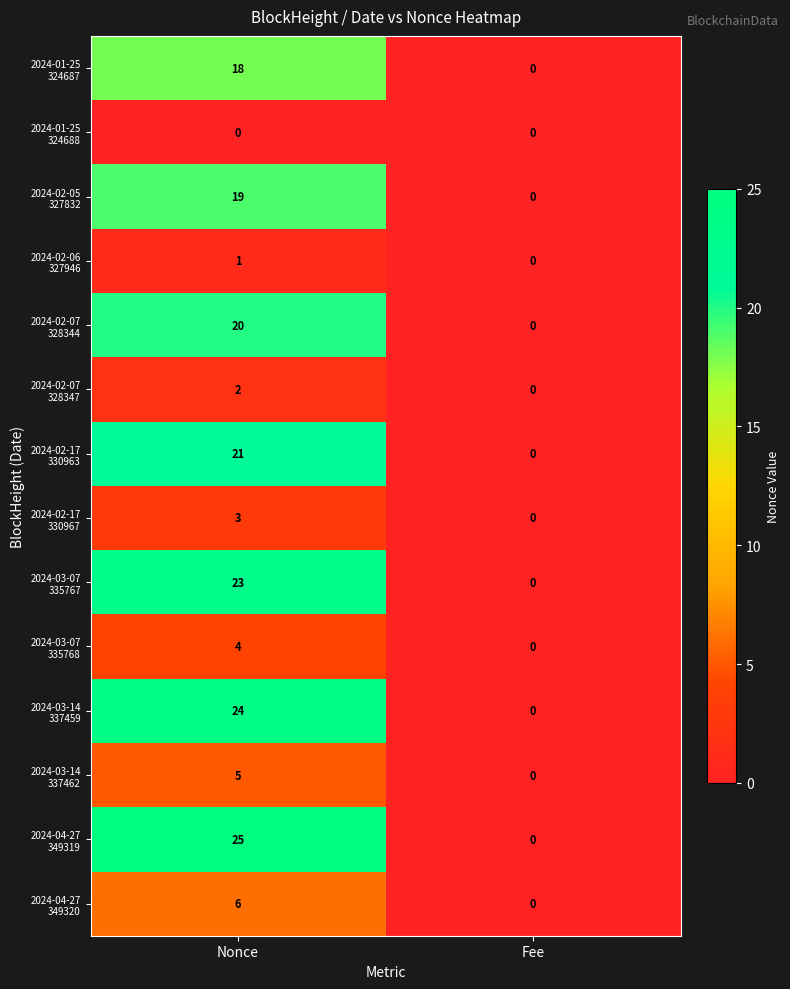

At which category is the sum across all series the highest?

Nonce